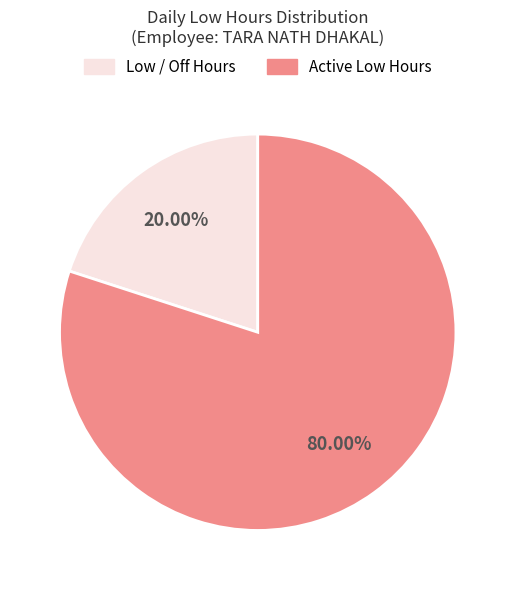

Does any single category account for the majority?

Yes